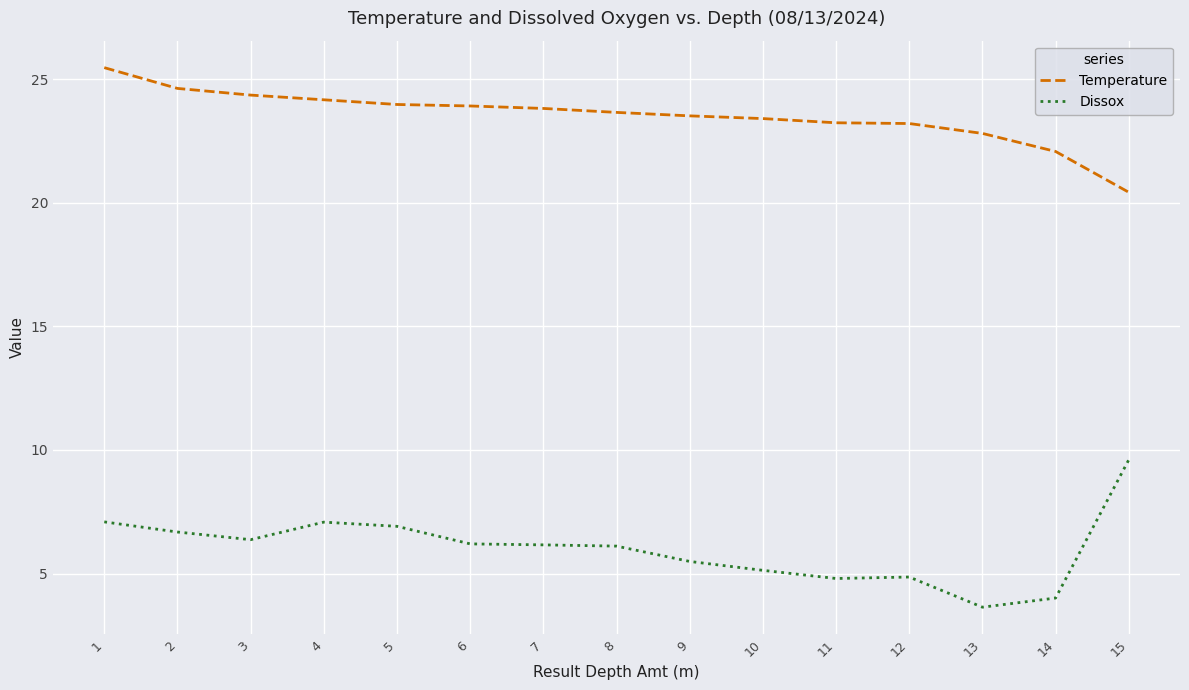

The Dissox series shows 4.8 at 11. True or false?

True